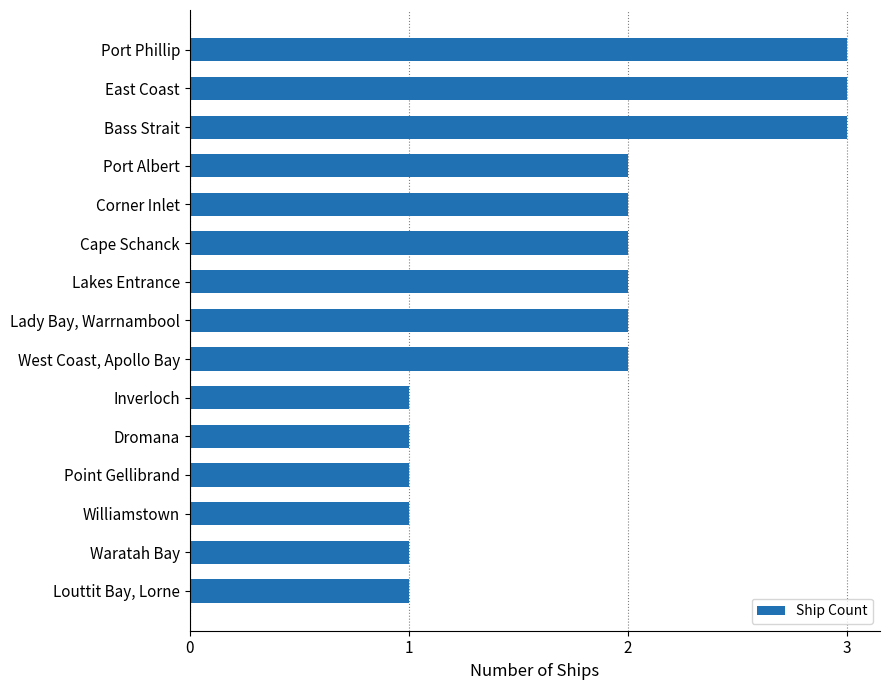

True or false: the data shows 2 at West Coast, Apollo Bay.

True